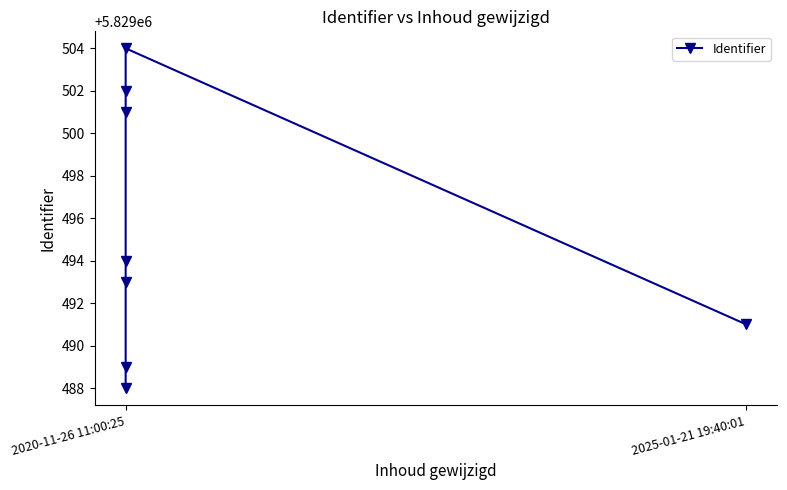

How many lines are shown in the chart?

1